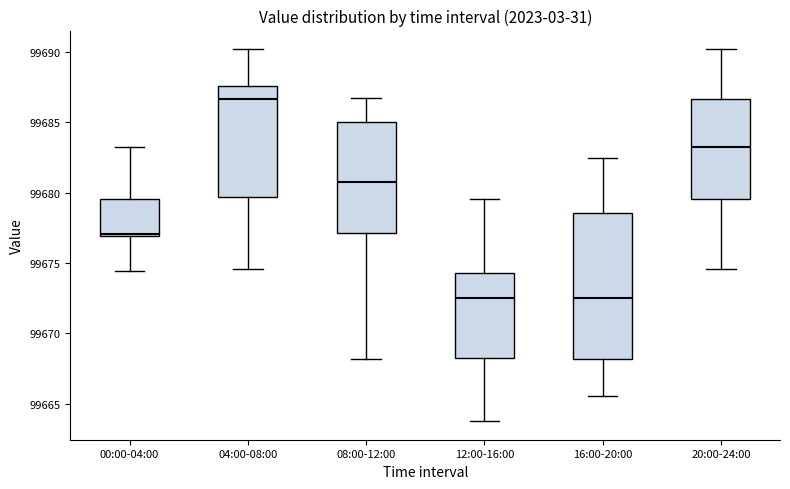

Reading left to right, read every box against the y-axis: the position of its median line, the range the box covers, and the ends of its whiskers. The values are not printed on the chart, so give them approximately, as read against the axis.

00:00-04:00: median 99677.0 (just above the box's lower edge), box 99677.0 to 99679.5, whiskers 99674.5 to 99683.0
04:00-08:00: median 99686.5, box 99679.5 to 99687.5, whiskers 99674.5 to 99690.0
08:00-12:00: median 99681.0, box 99677.0 to 99685.0, whiskers 99668.0 to 99687.0
12:00-16:00: median 99672.5, box 99668.5 to 99674.5, whiskers 99664.0 to 99679.5
16:00-20:00: median 99672.5, box 99668.0 to 99678.5, whiskers 99665.5 to 99682.5
20:00-24:00: median 99683.0, box 99679.5 to 99686.5, whiskers 99674.5 to 99690.0